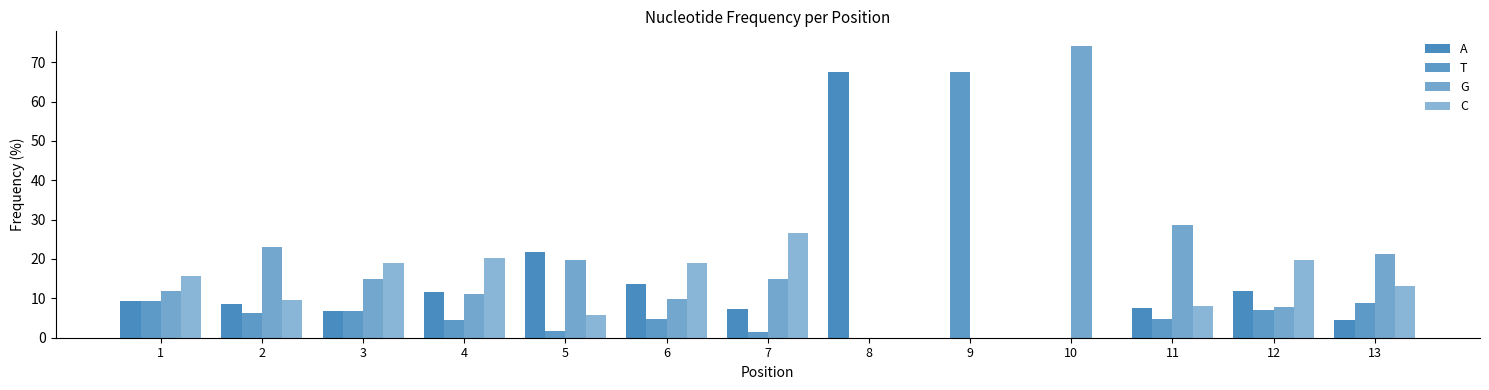

Are the bars horizontal?

No